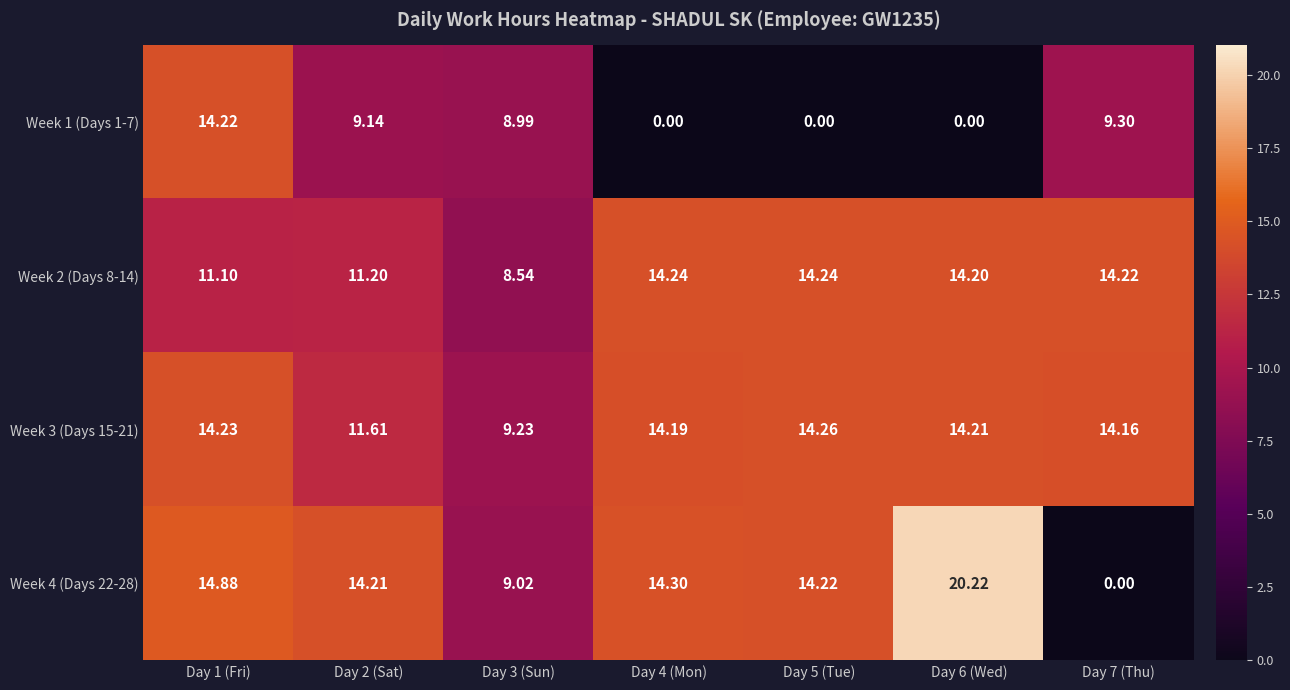

Is the value of Week 4 (Days 22-28) at Day 7 (Thu) greater than the value of Week 2 (Days 8-14) at Day 5 (Tue)?

No